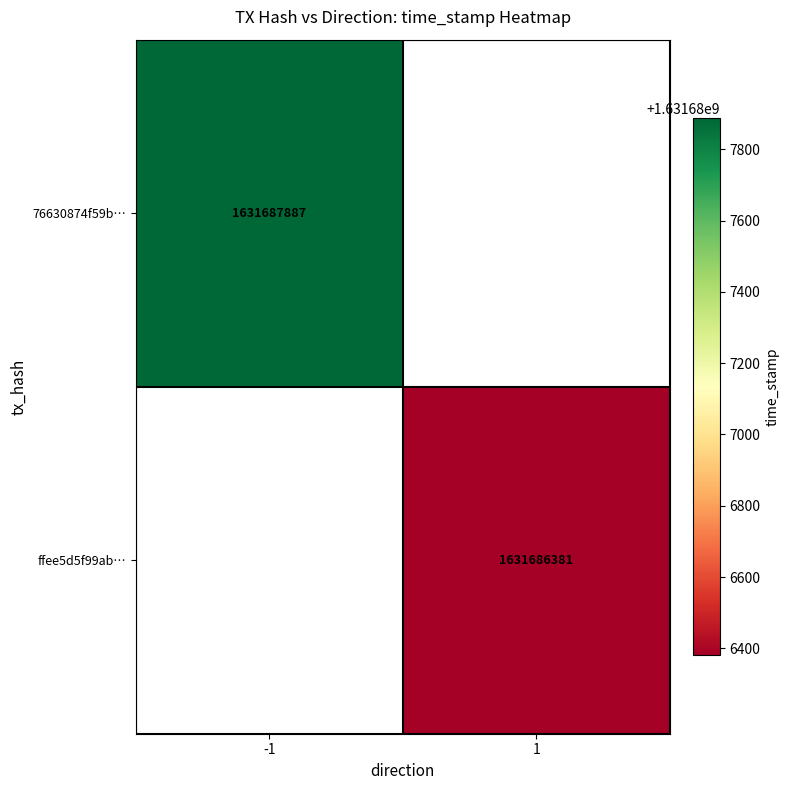

Which series has the largest total across all categories?

76630874f59bd1d893ce4402c4f8ab14b62bcfd